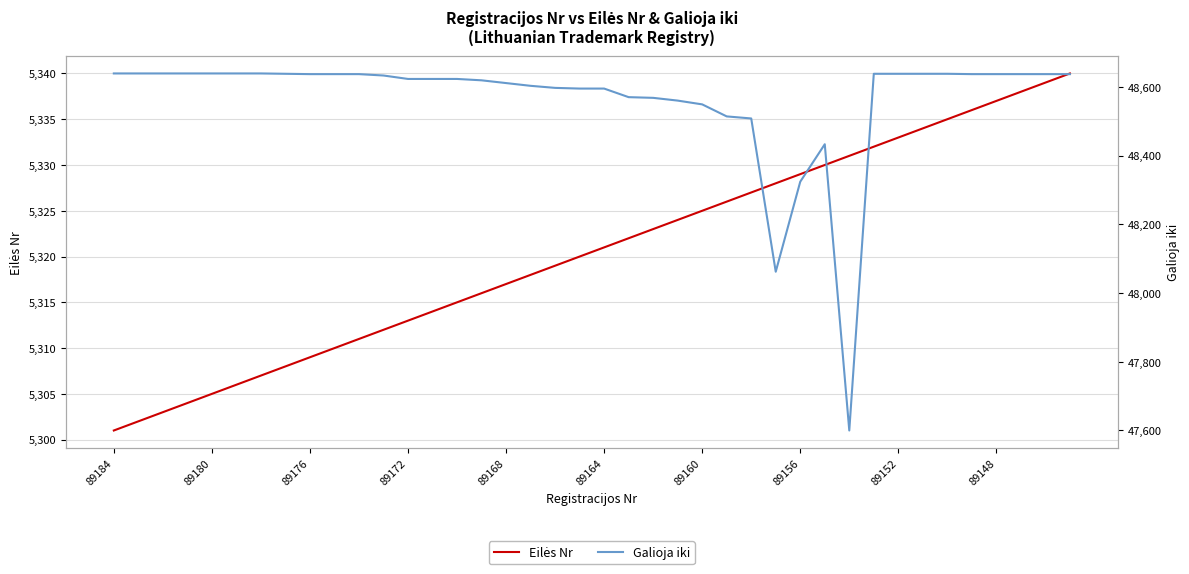

How many data points in Eilės Nr are above 5321?

19